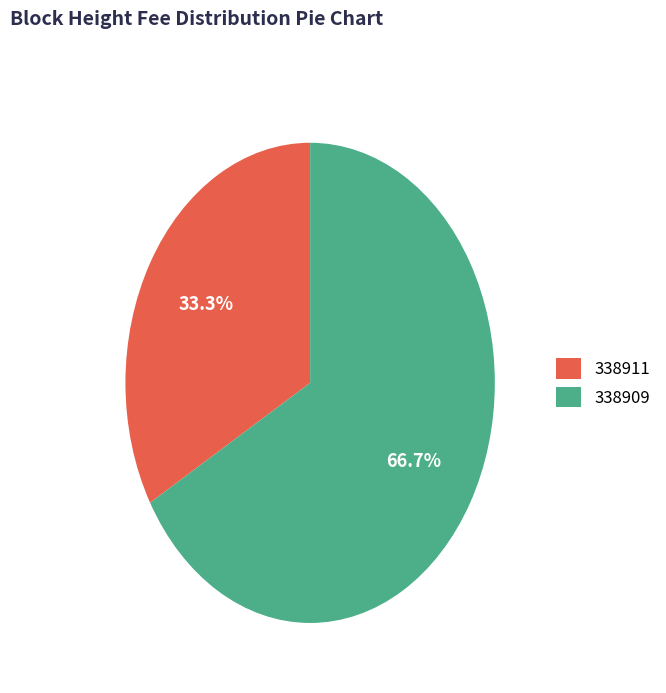

Which category accounts for the majority?

338909